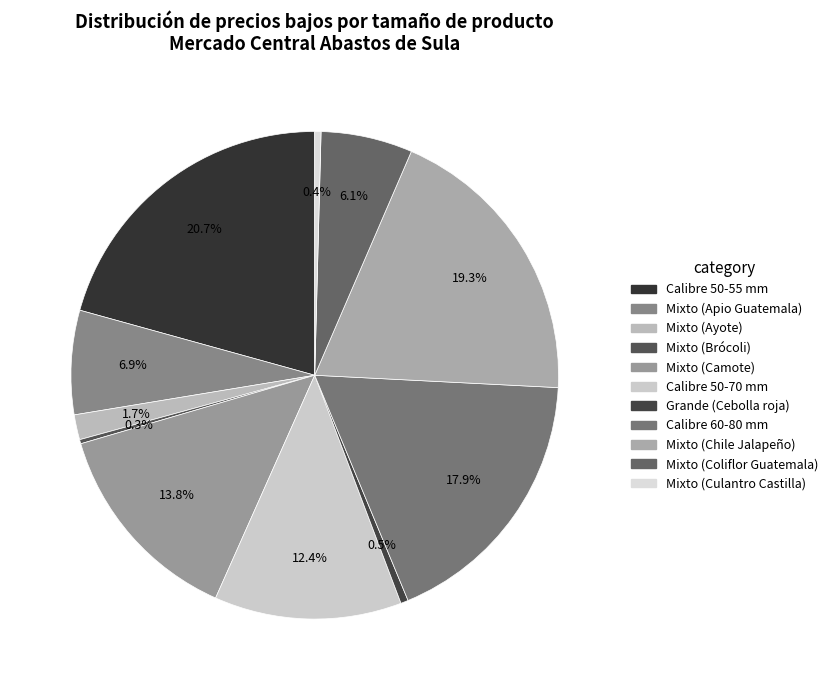

How much of the chart is everything except Calibre 50-55 mm?

79.3%